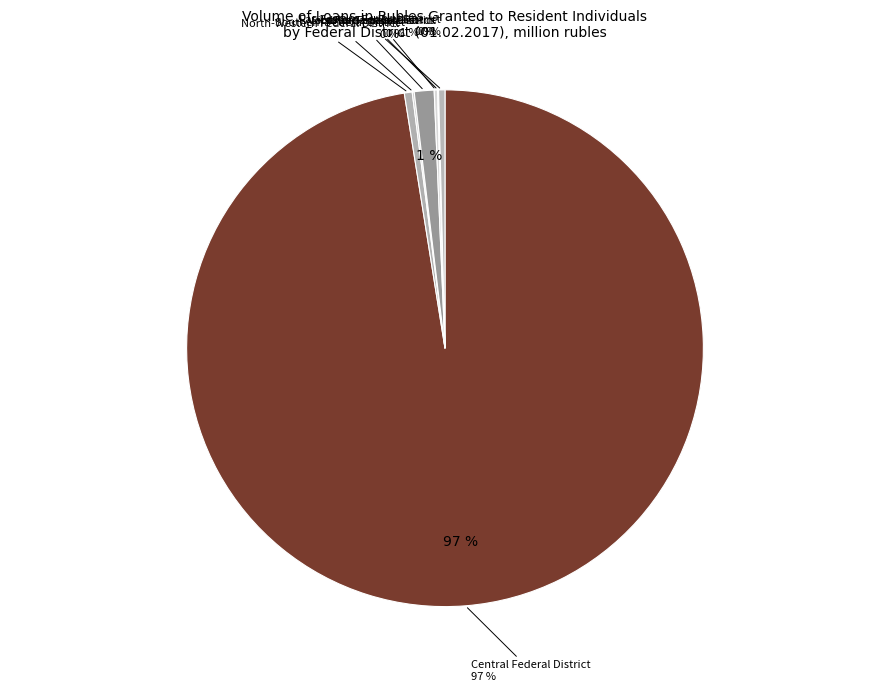

What is the change in value from North-Western Federal District to Southern Federal District?

-601